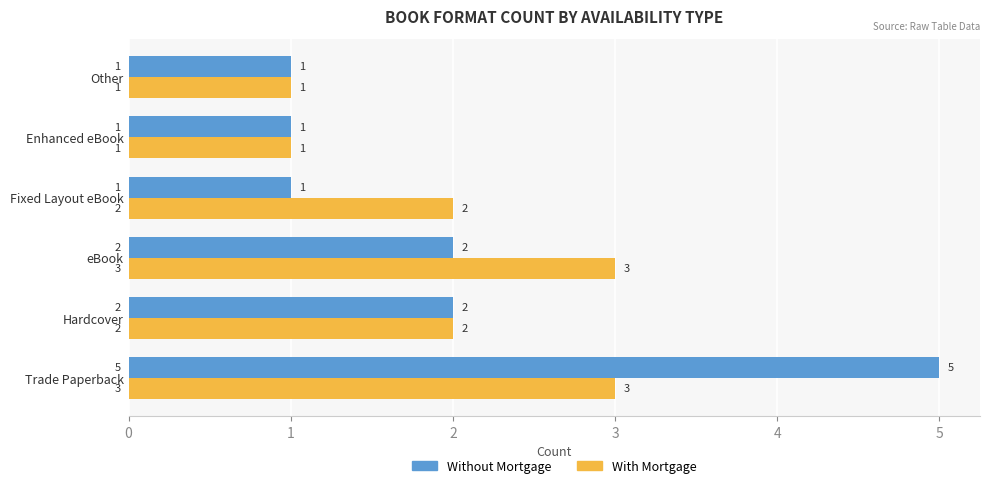

Rank the series by their maximum value, from highest to lowest.

Without Mortgage, With Mortgage